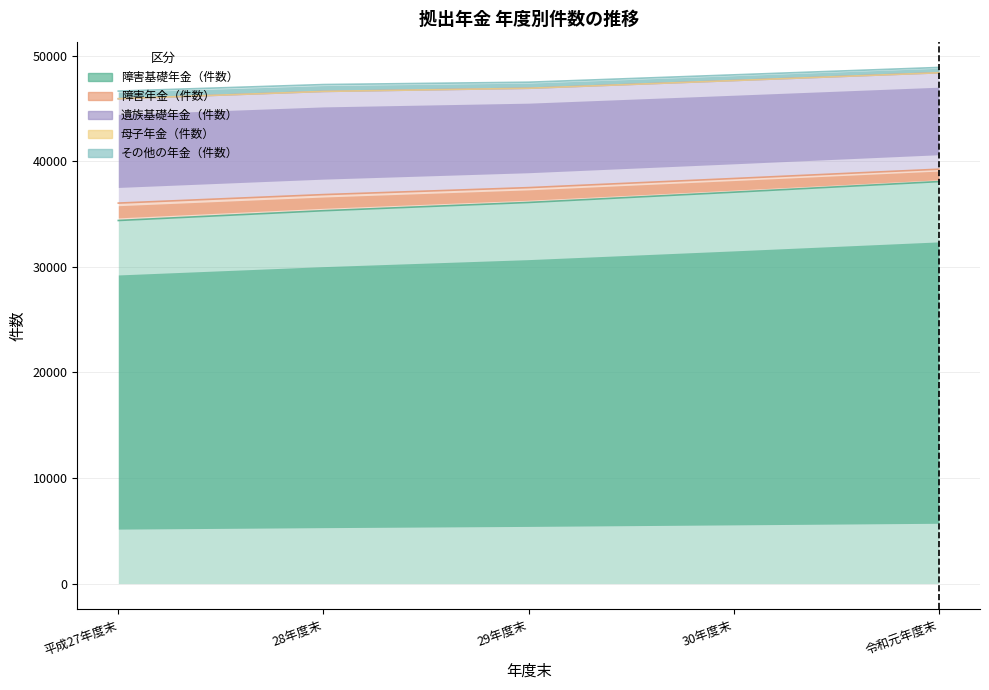

What position from the left is 30年度末?

4